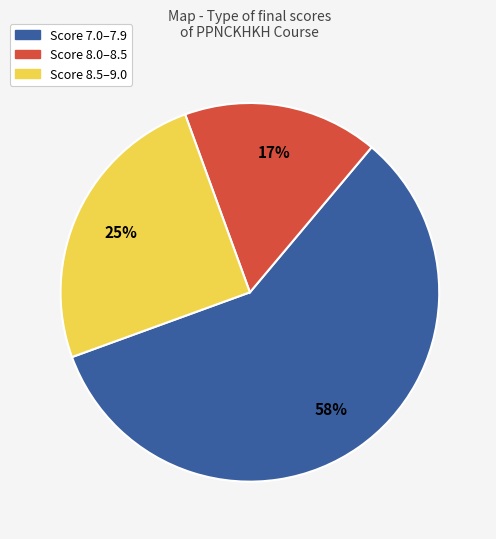

To the nearest percent, what is the average slice percentage?

33%